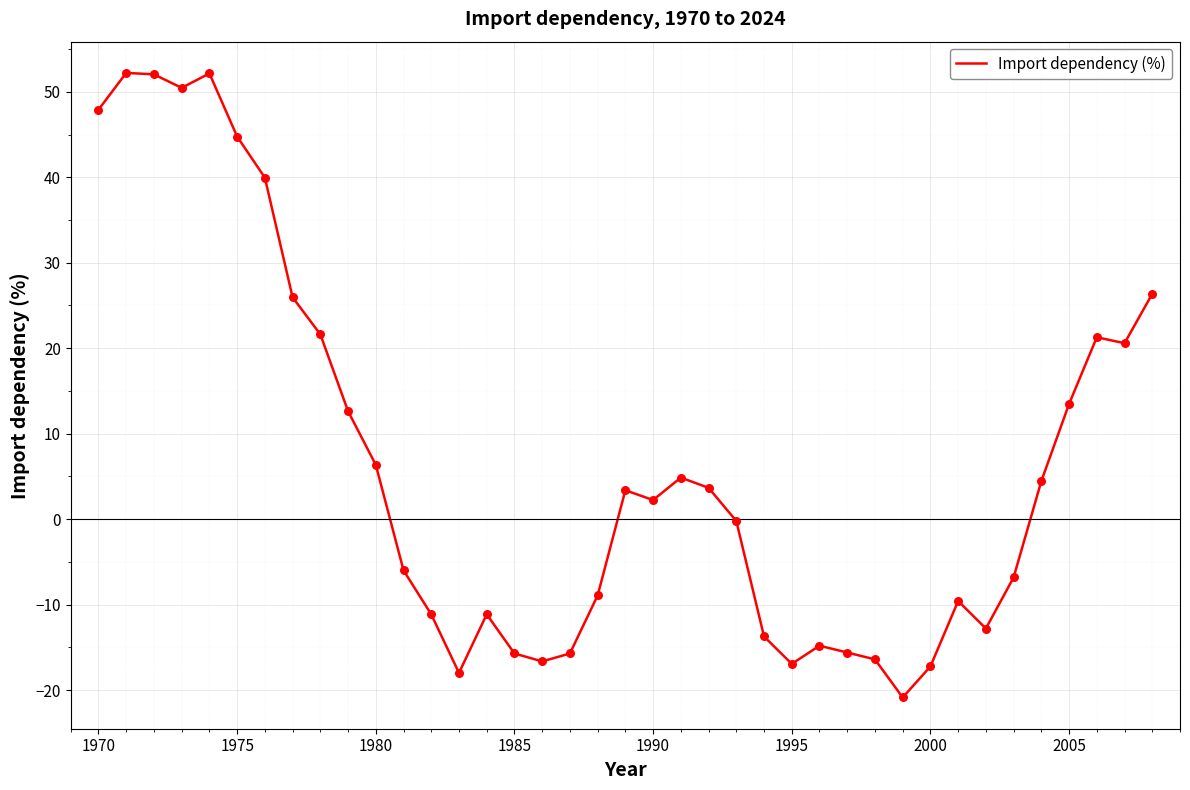

What is the greatest value displayed?

52.2